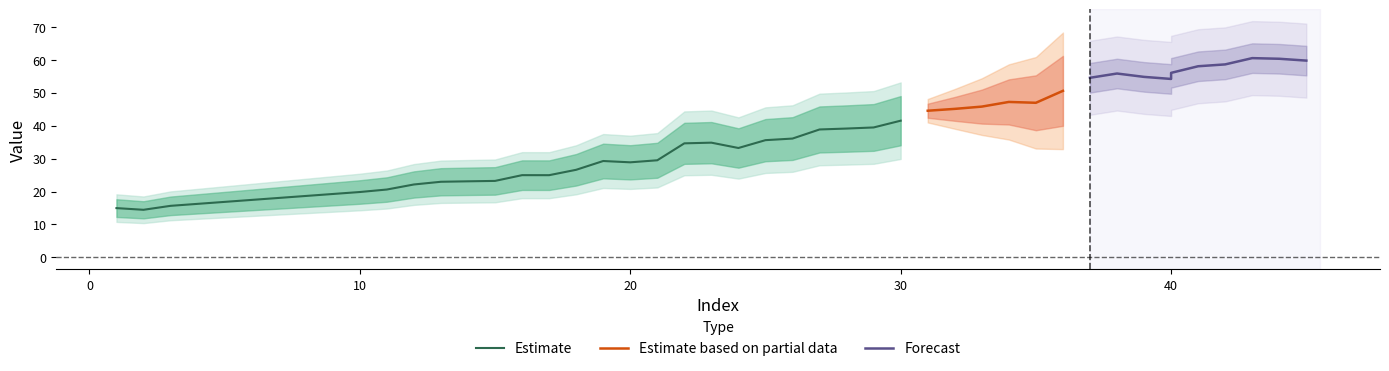

Rank the categories by value from lowest to highest.

2, 1, 3, 10, 11, 12, 13, 14, 15, 17, 16, 18, 20, 19, 21, 24, 22, 23, 25, 26, 27, 28, 29, 30, 31, 32, 33, 35, 34, 36, 40, 37, 39, 38, 40, 41, 42, 45, 44, 43